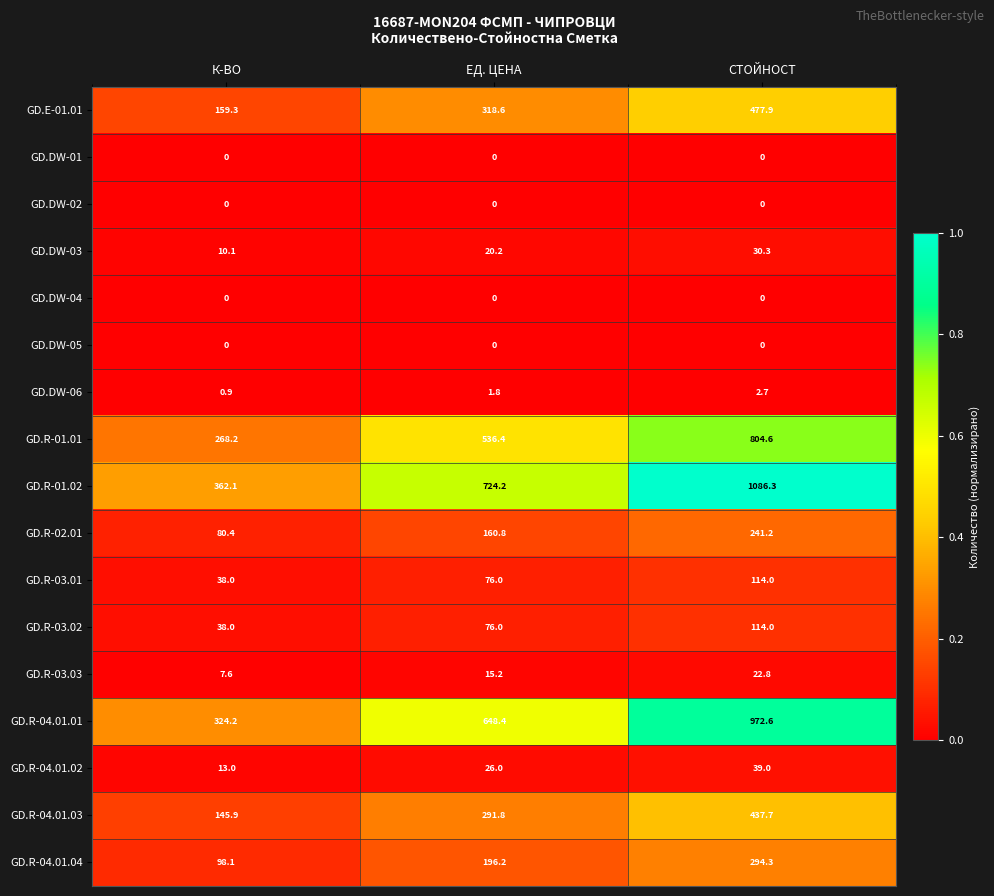

Which series has the largest range (max minus min)?

GD.R-01.02